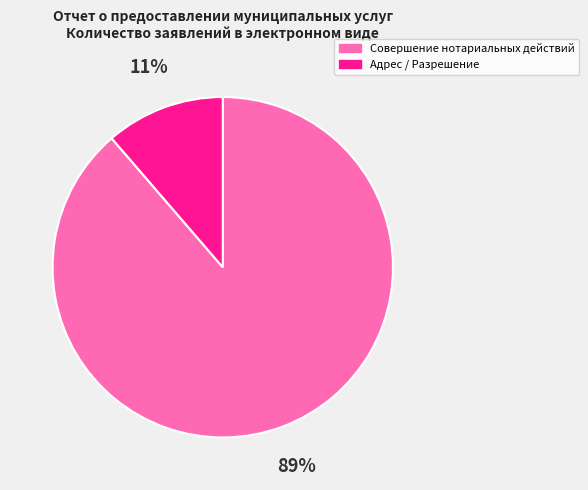

Is there a majority slice in this chart?

Yes